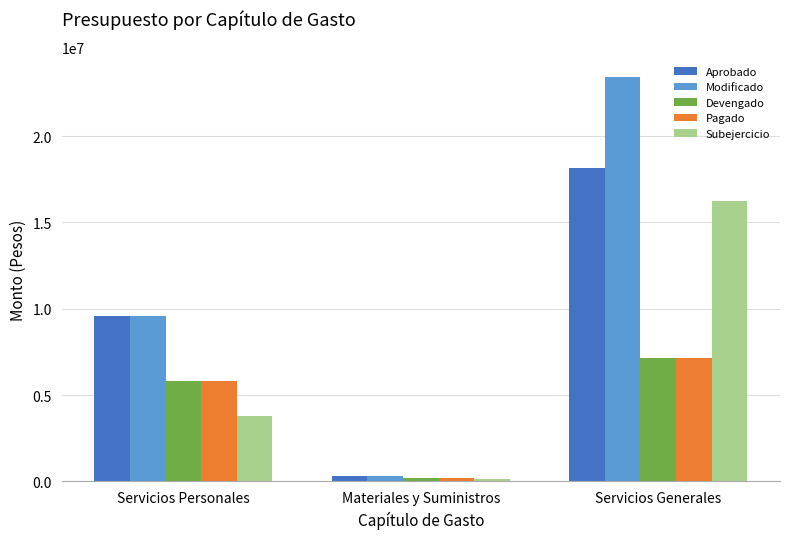

At which label is Devengado closest to 3687276?

Servicios Personales